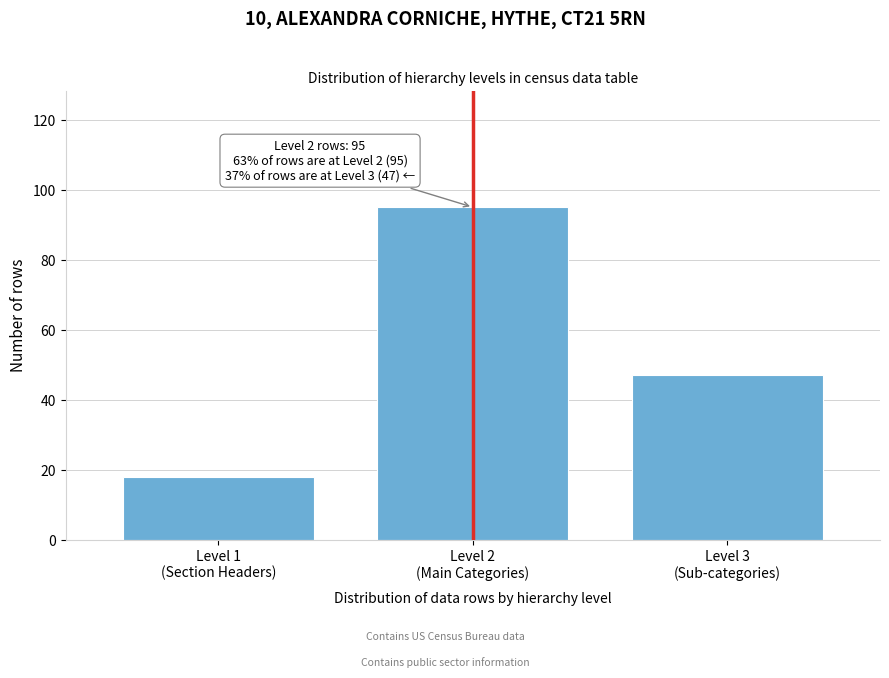

Reading right to left, transcribe all the data shown in this chart.

47	95	18